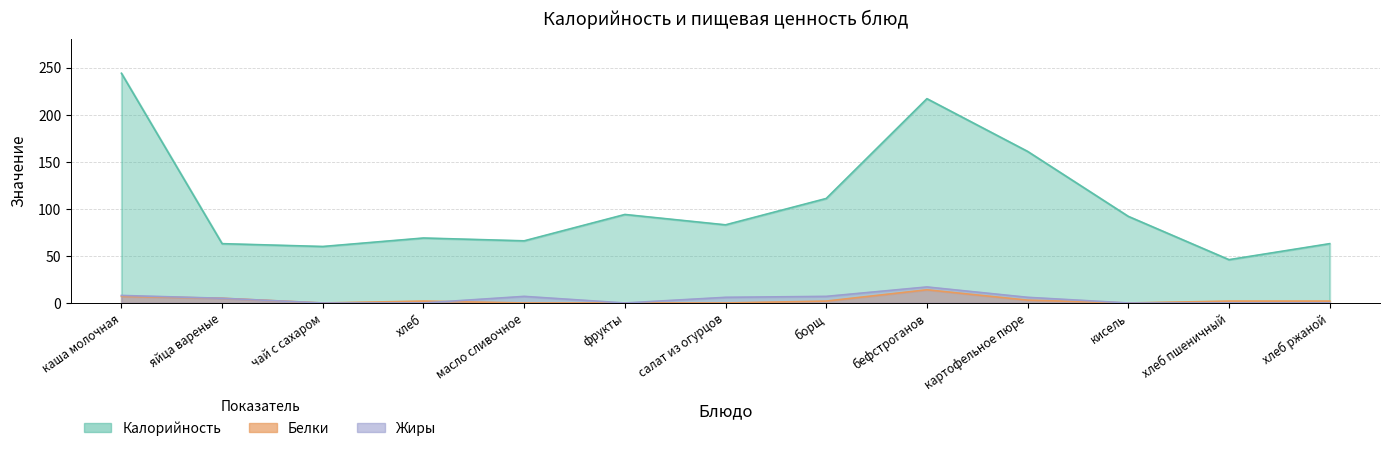

How many interior local peaks does the Жиры series have?

2